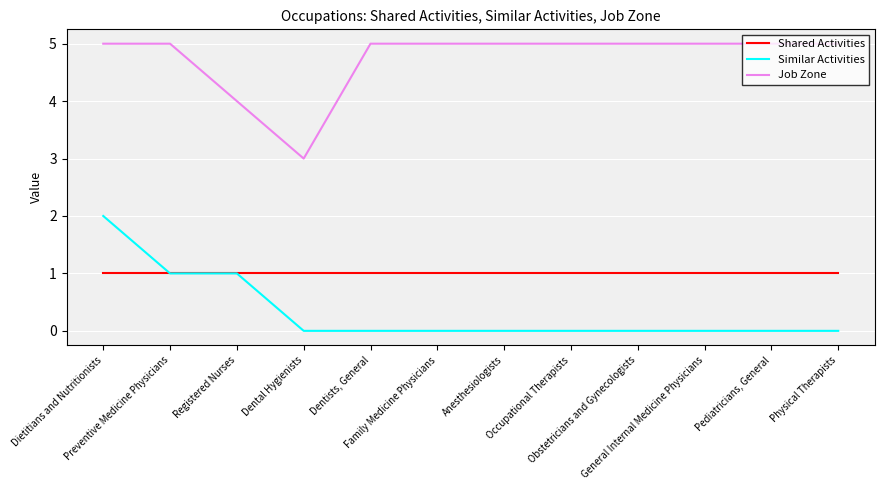

Reading right to left, extract all data points from this chart.

Shared Activities: Physical Therapists=1	Pediatricians, General=1	General Internal Medicine Physicians=1	Obstetricians and Gynecologists=1	Occupational Therapists=1	Anesthesiologists=1	Family Medicine Physicians=1	Dentists, General=1	Dental Hygienists=1	Registered Nurses=1	Preventive Medicine Physicians=1	Dietitians and Nutritionists=1
Similar Activities: Physical Therapists=0	Pediatricians, General=0	General Internal Medicine Physicians=0	Obstetricians and Gynecologists=0	Occupational Therapists=0	Anesthesiologists=0	Family Medicine Physicians=0	Dentists, General=0	Dental Hygienists=0	Registered Nurses=1	Preventive Medicine Physicians=1	Dietitians and Nutritionists=2
Job Zone: Physical Therapists=5	Pediatricians, General=5	General Internal Medicine Physicians=5	Obstetricians and Gynecologists=5	Occupational Therapists=5	Anesthesiologists=5	Family Medicine Physicians=5	Dentists, General=5	Dental Hygienists=3	Registered Nurses=4	Preventive Medicine Physicians=5	Dietitians and Nutritionists=5